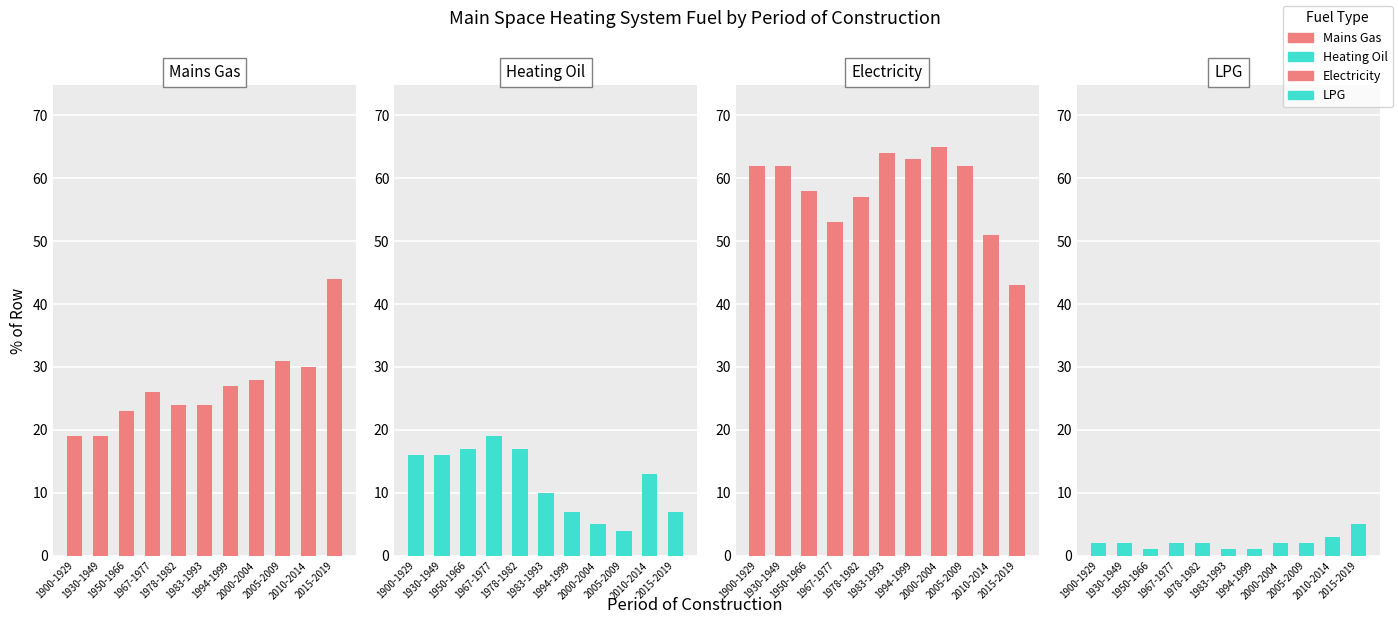

Which series changed the most between 1900-1929 and 2010-2014?

Mains Gas